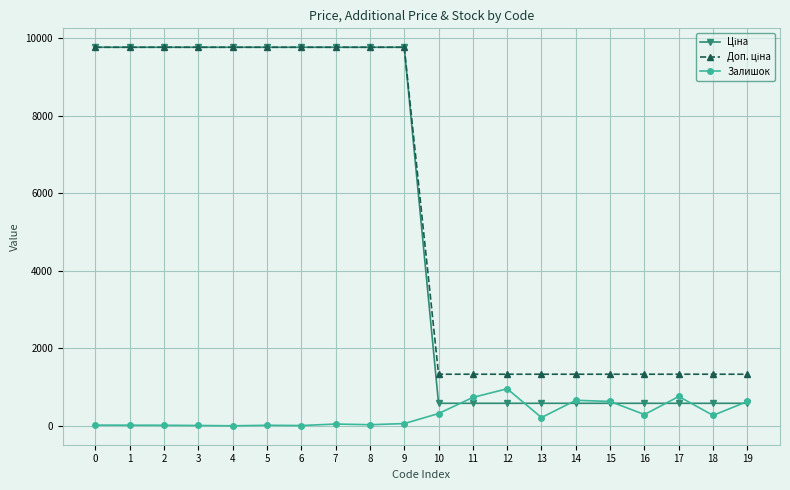

True or false: Залишок has more than 1 points higher than both neighbors.

True